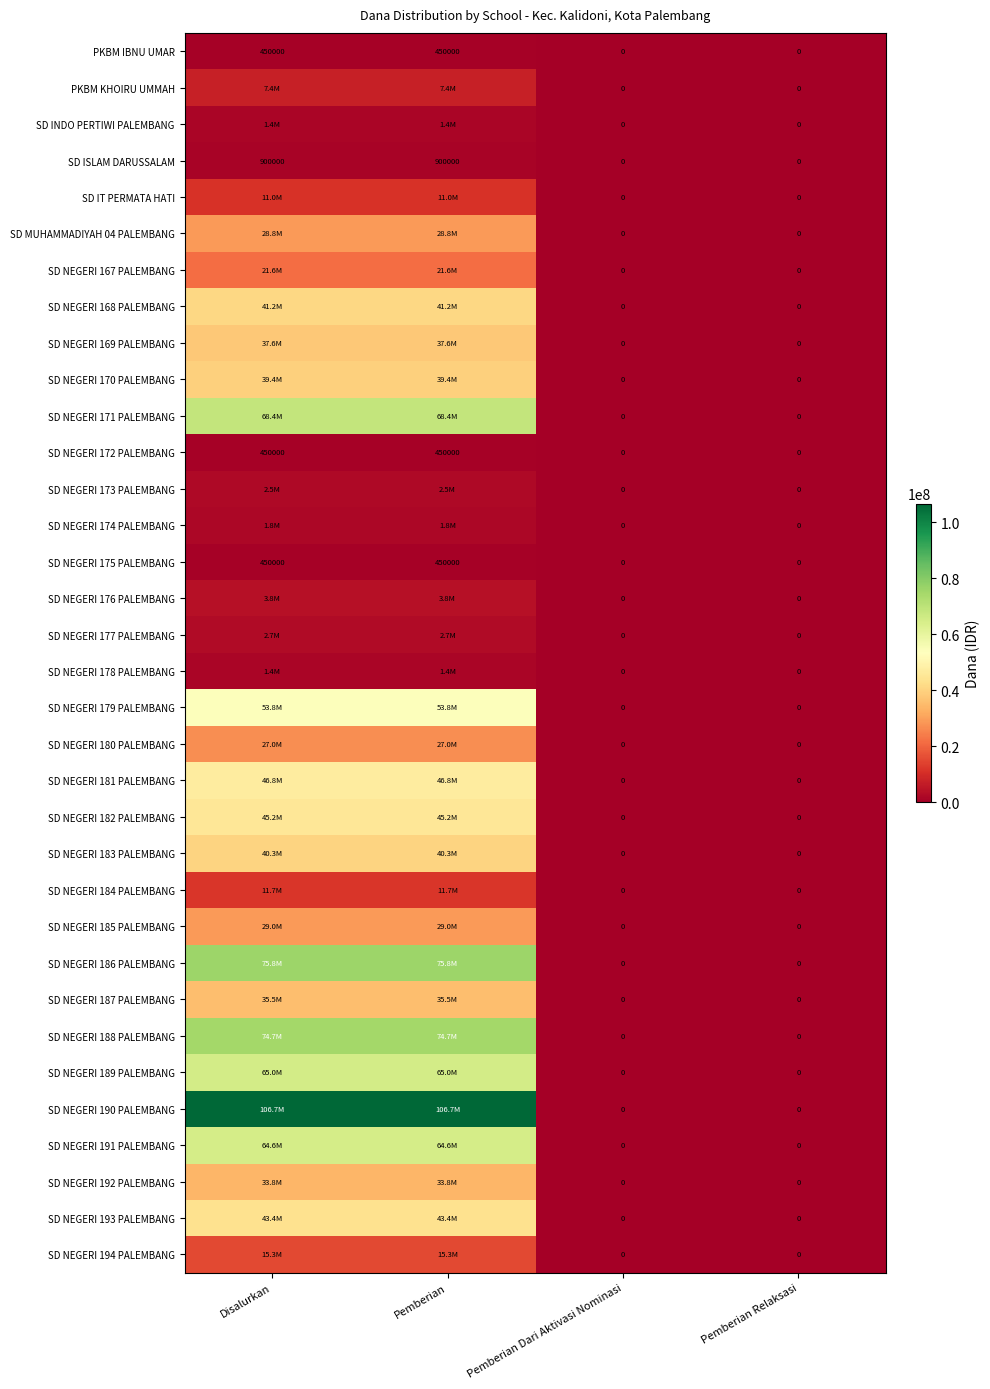

What is the difference between the SD ISLAM DARUSSALAM values at Pemberian and Pemberian Dari Aktivasi Nominasi?

900000